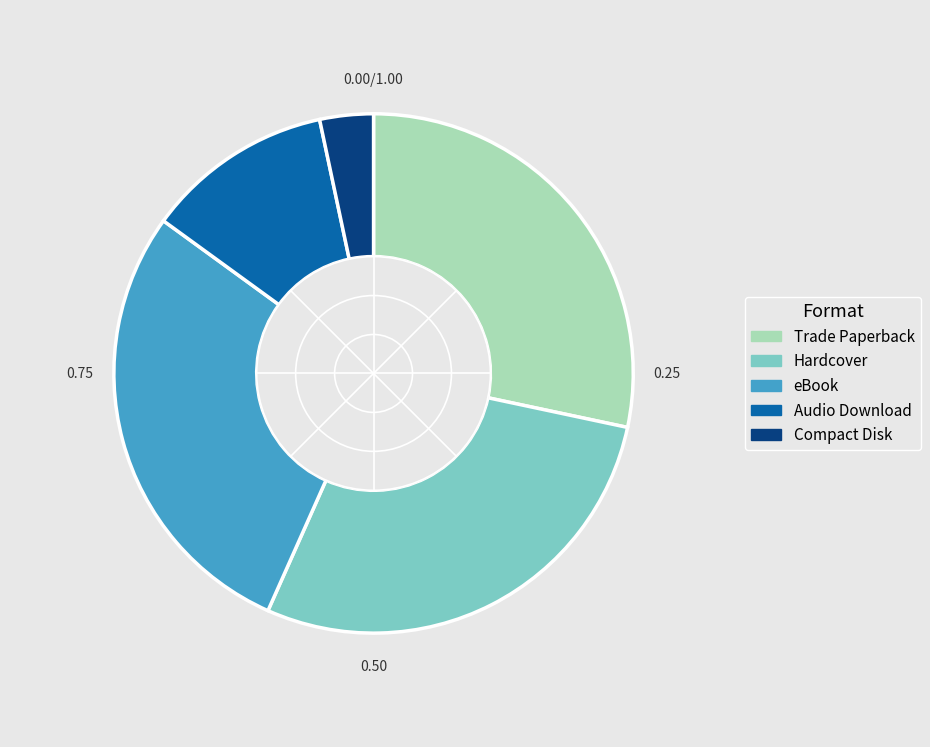

Is there any slice that represents more than half of the pie?

No